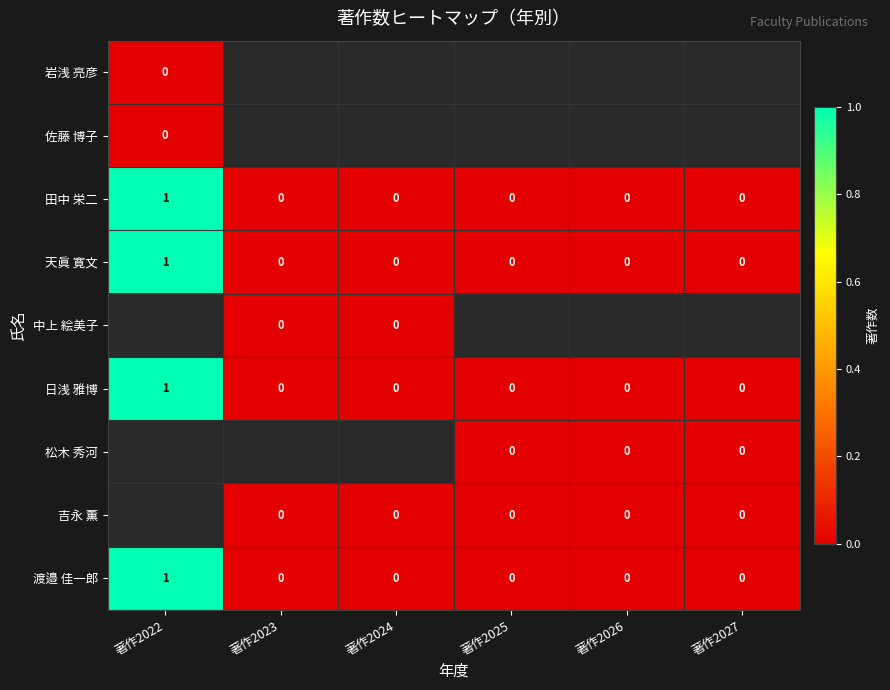

How many data points does each series have?

6